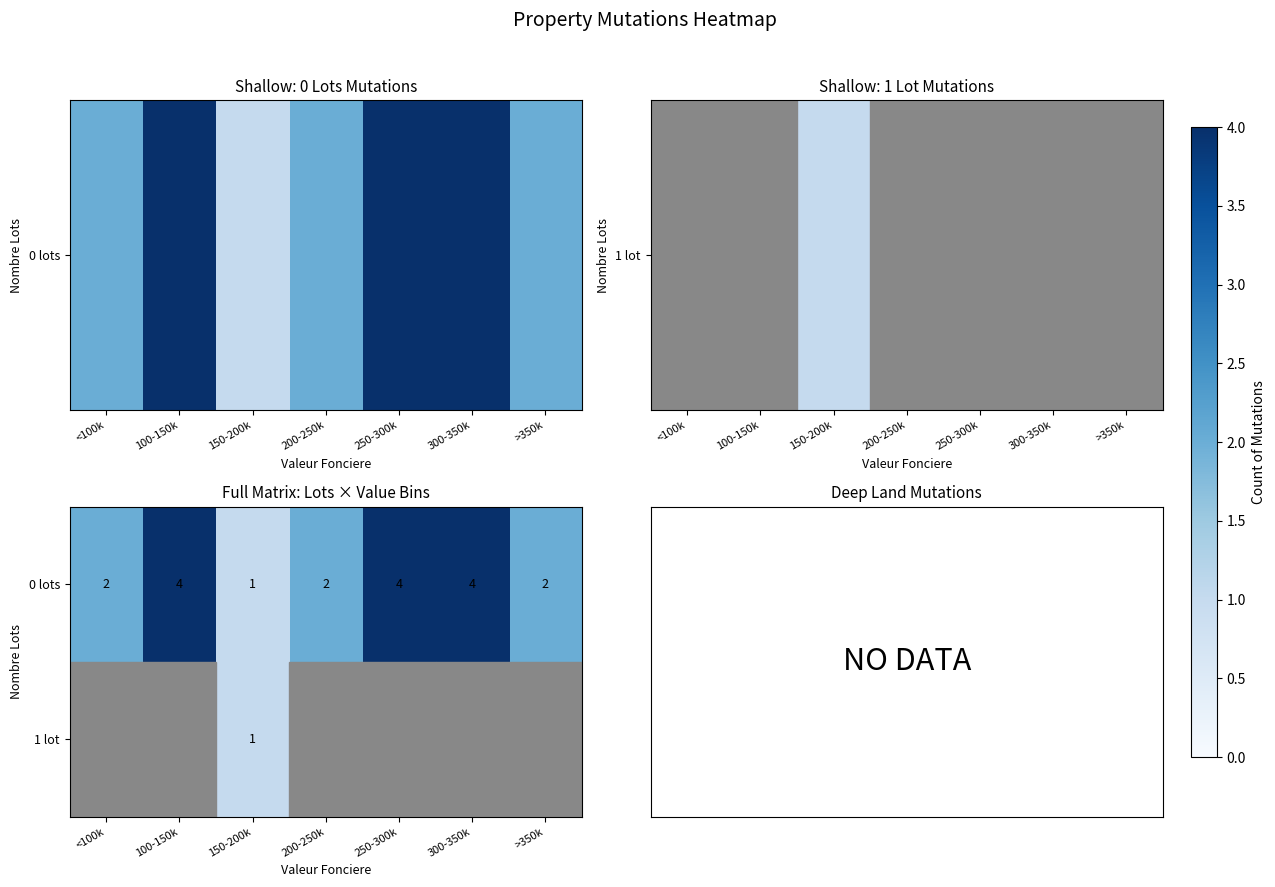

Count the 0 lots values in the range 2 to 4.

6